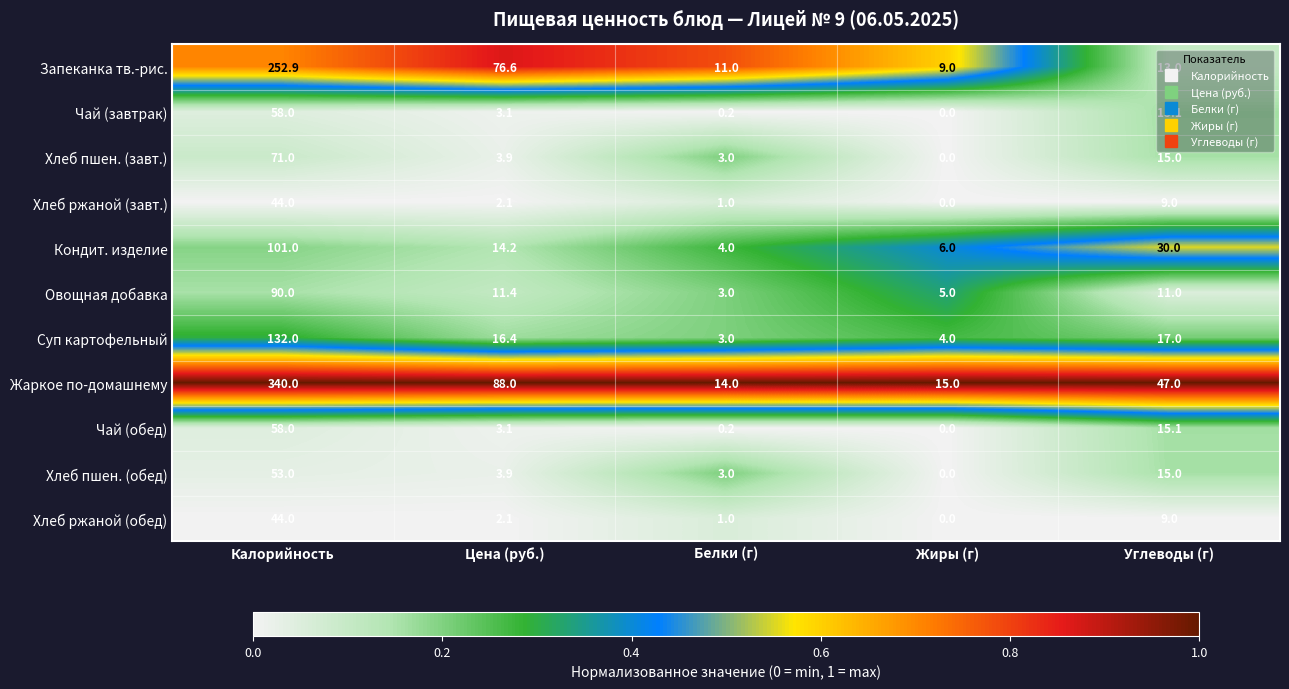

What is the difference between the highest and lowest values at Цена (руб.)?

85.9